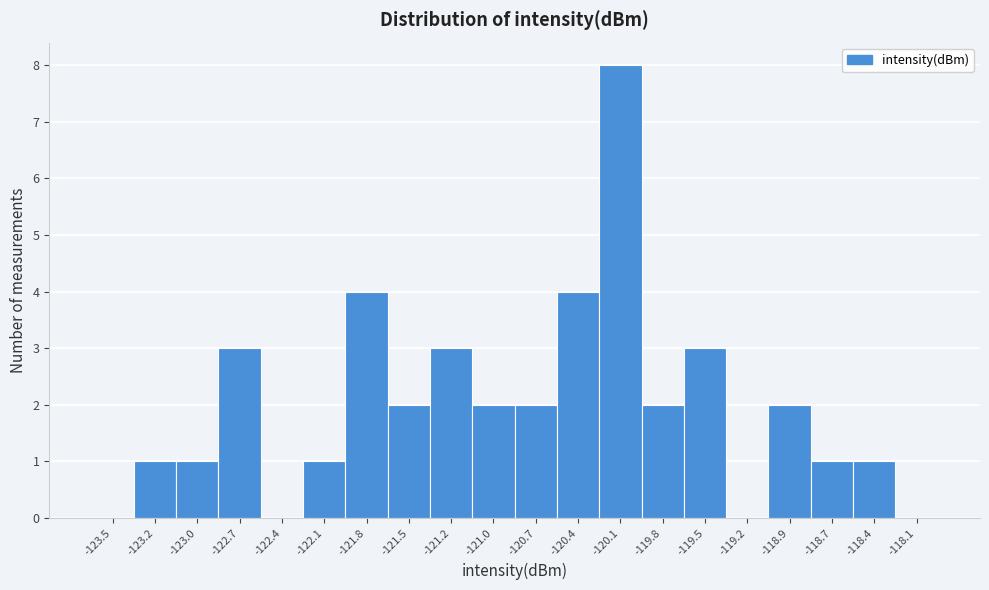

Which range on the x-axis has the tallest bar?

-120.25 to -119.95